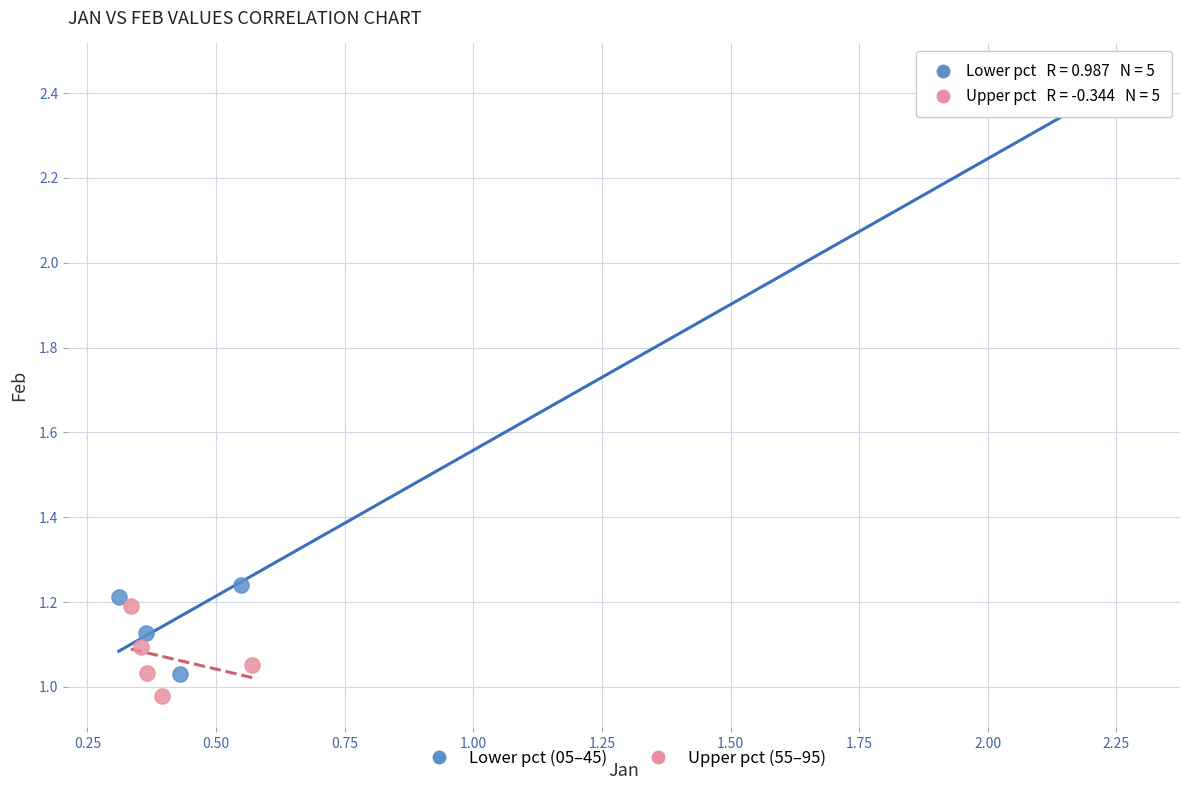

Which series contains the highest Y value?

Lower pct (05–45)